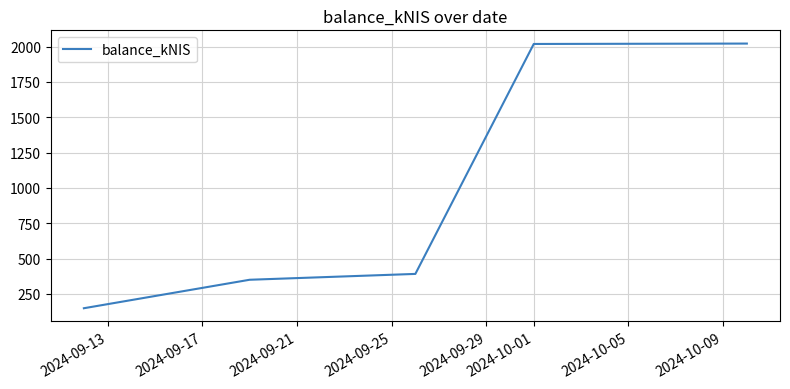

What is the smallest value displayed?

148.4